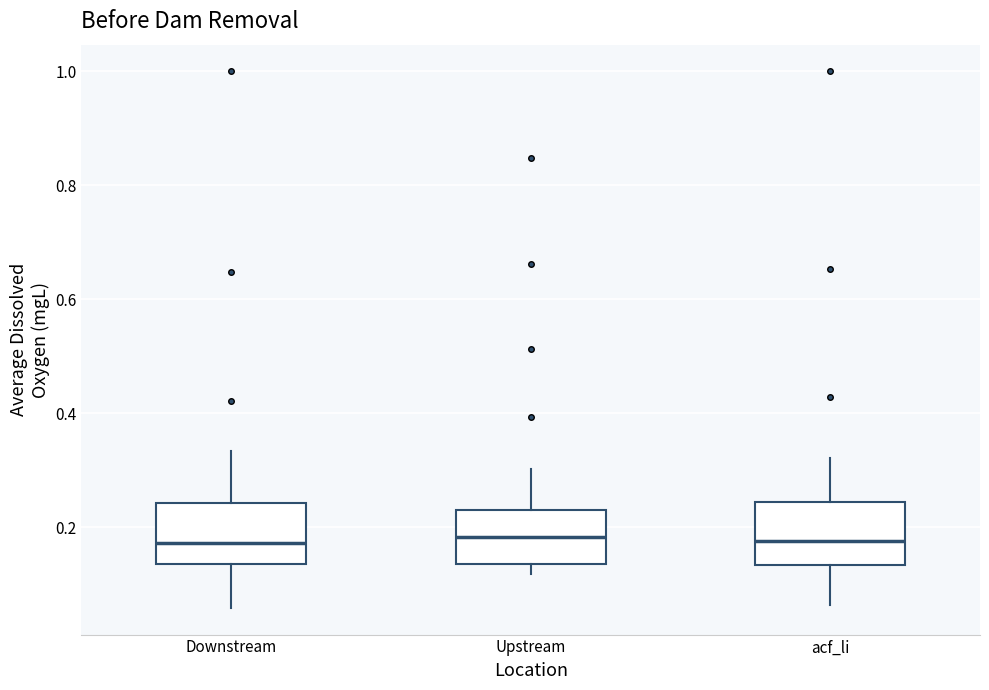

Reading left to right, read every box against the y-axis: the position of its median line, the range the box covers, and the ends of its whiskers. The values are not printed on the chart, so give them approximately, as read against the axis.

Downstream: median 0.18, box 0.14 to 0.24, whiskers 0.06 to 0.34
Upstream: median 0.18, box 0.14 to 0.24, whiskers 0.12 to 0.30
acf_li: median 0.18, box 0.14 to 0.24, whiskers 0.06 to 0.32